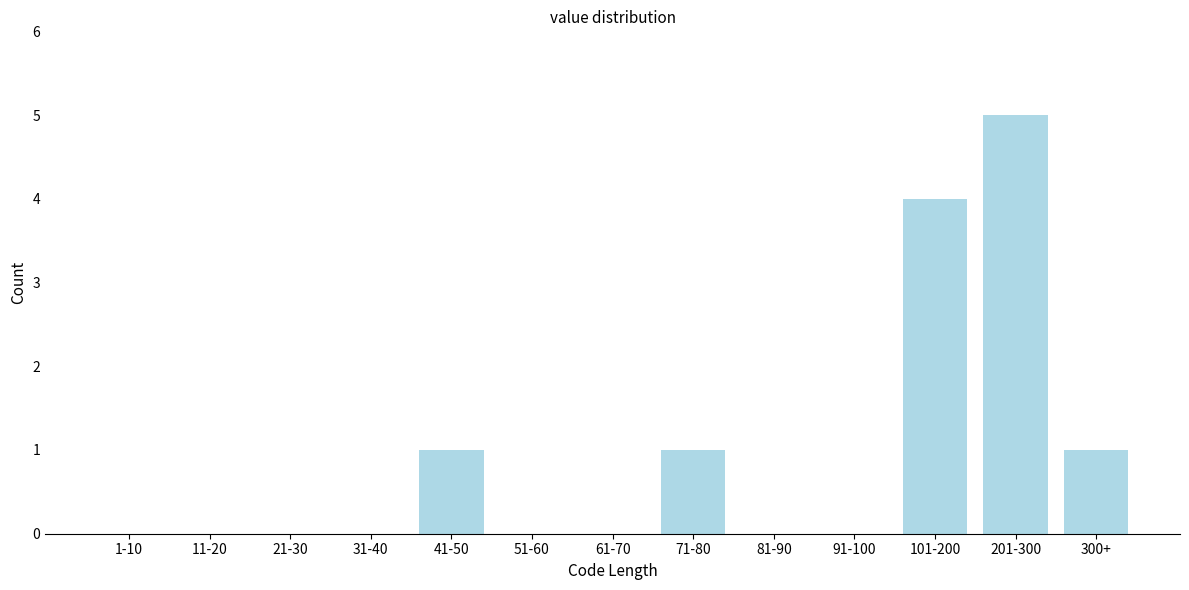

Reading left to right, what are all the values shown in this chart?

1-10=0	11-20=0	21-30=0	31-40=0	41-50=1	51-60=0	61-70=0	71-80=1	81-90=0	91-100=0	101-200=4	201-300=5	300+=1